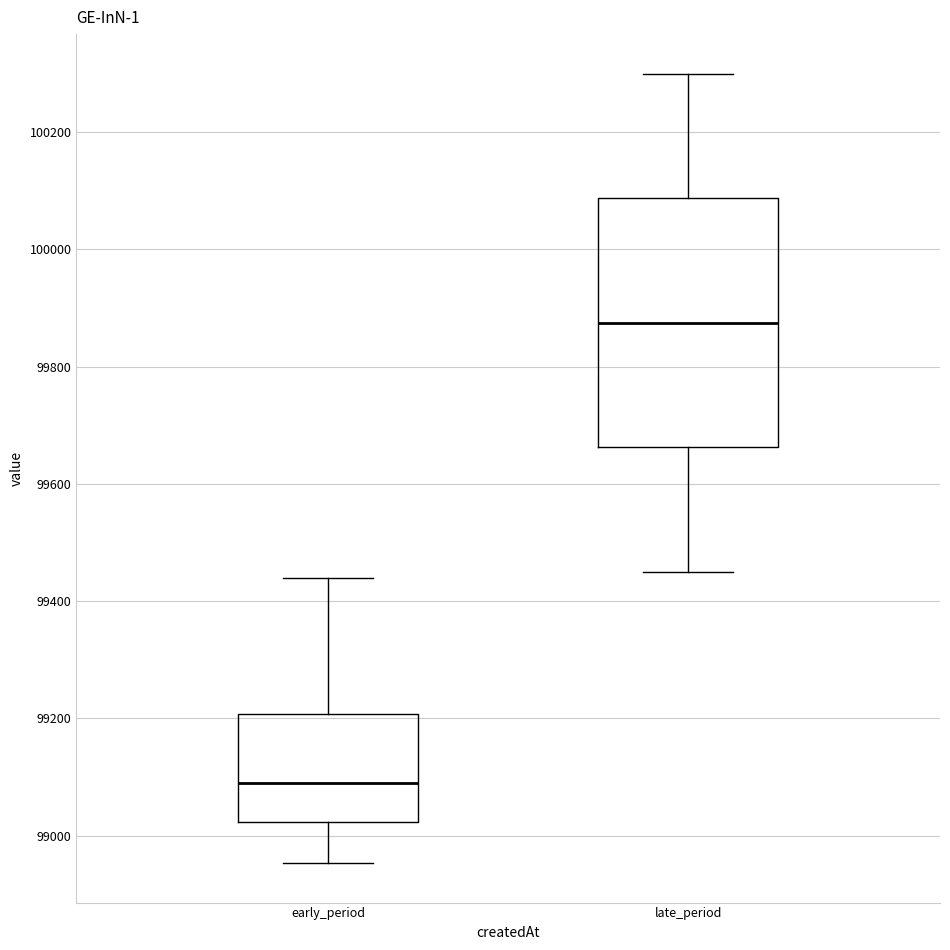

Reading left to right, transcribe this box plot: for each box, give where its median line is, the range the box spans, and where its two whiskers end, as read against the y-axis. The values are not printed on the chart, so give them approximately, as read against the axis.

early_period: median 99100, box 99020 to 99200, whiskers 98960 to 99440
late_period: median 99880, box 99660 to 100080, whiskers 99460 to 100300